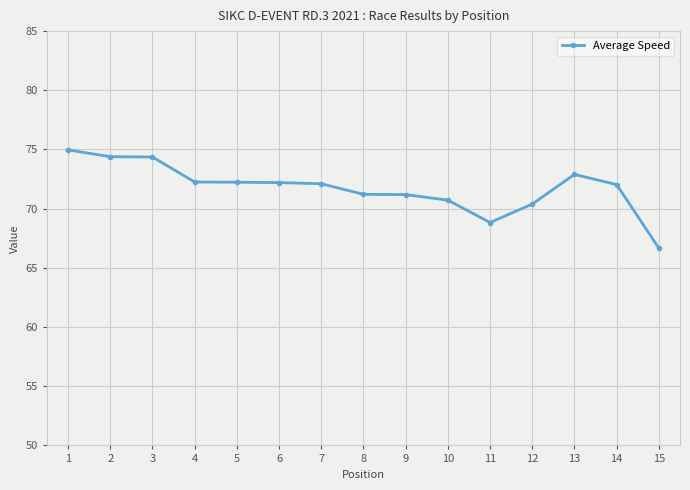

Approximately how many times larger is the value at 10 compared to 9?

1.0